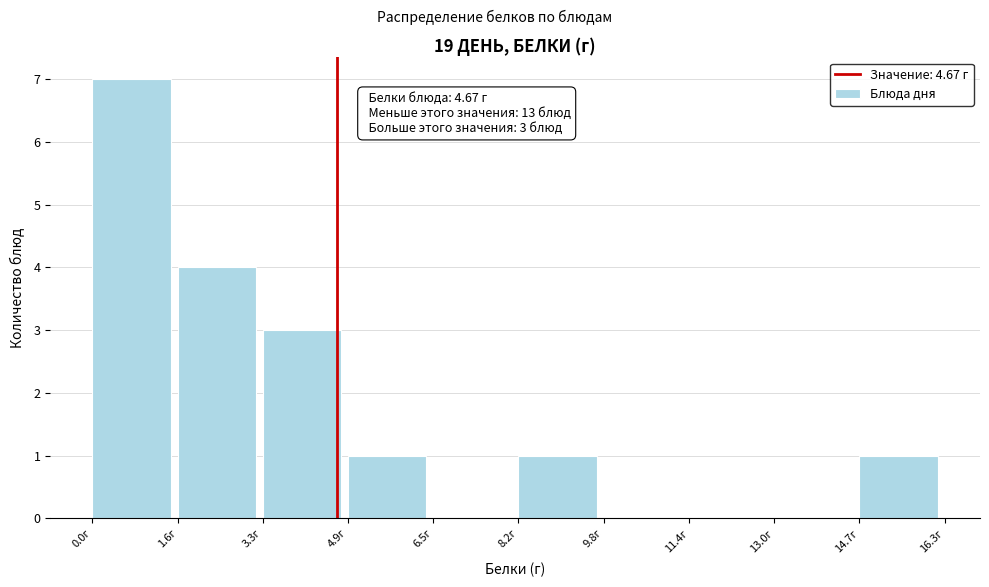

Over which range of the x-axis is the bar tallest?

0.0 to 1.6